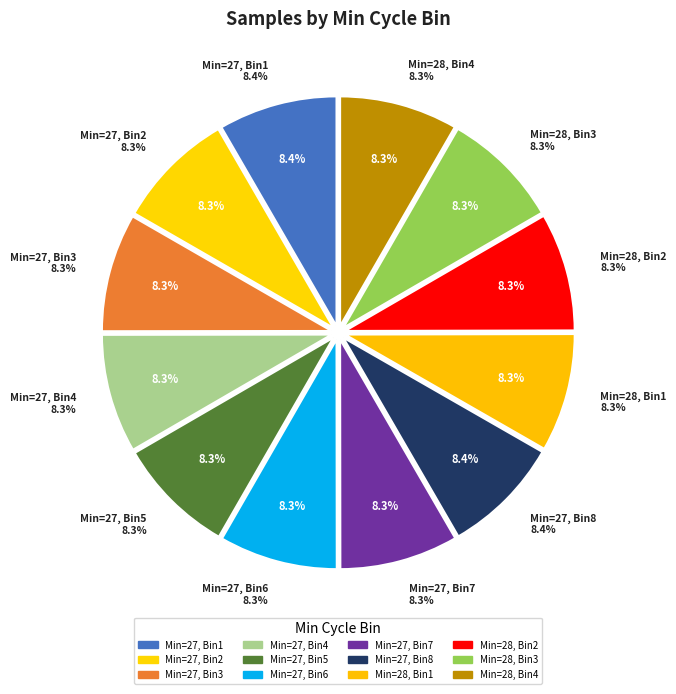

True or false: 27 accounts for 8% of the total.

True